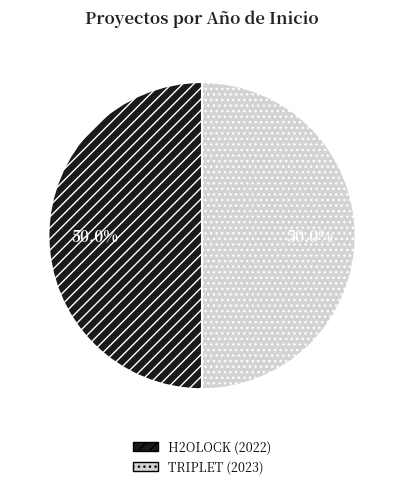

What percentage is NOT represented by H2OLOCK (2022)?

50.0%